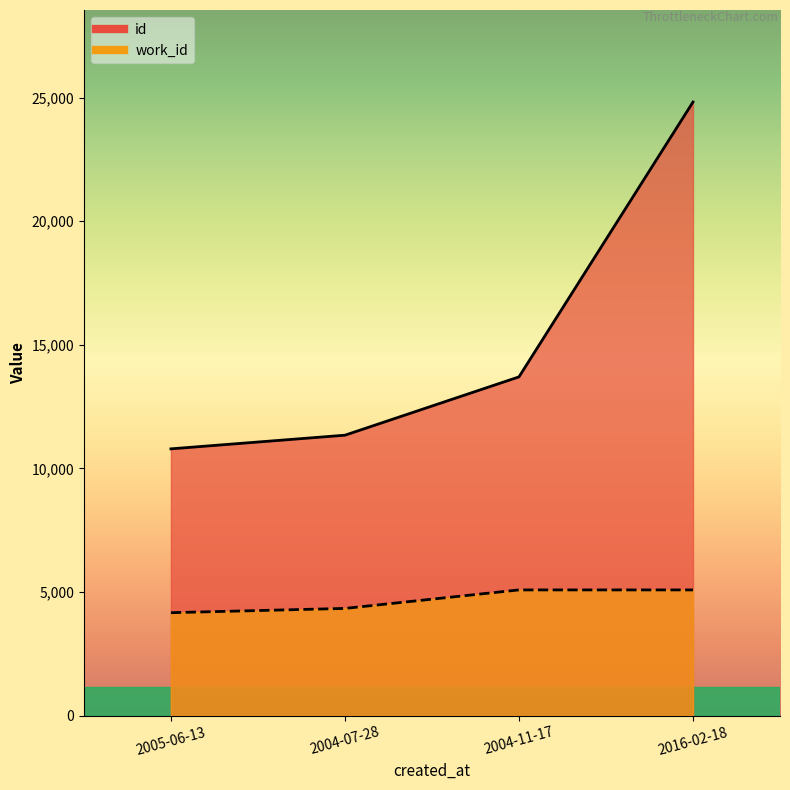

What is the value of the work_id point at the 4th from the left?

5088